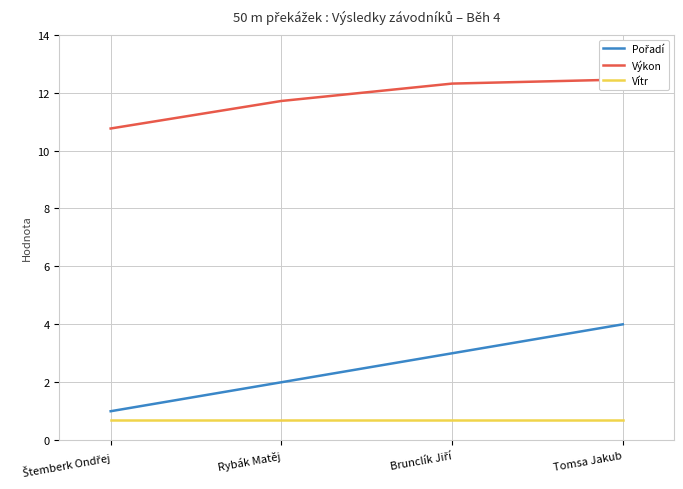

Does the chart display data point markers on the line(s)?

No